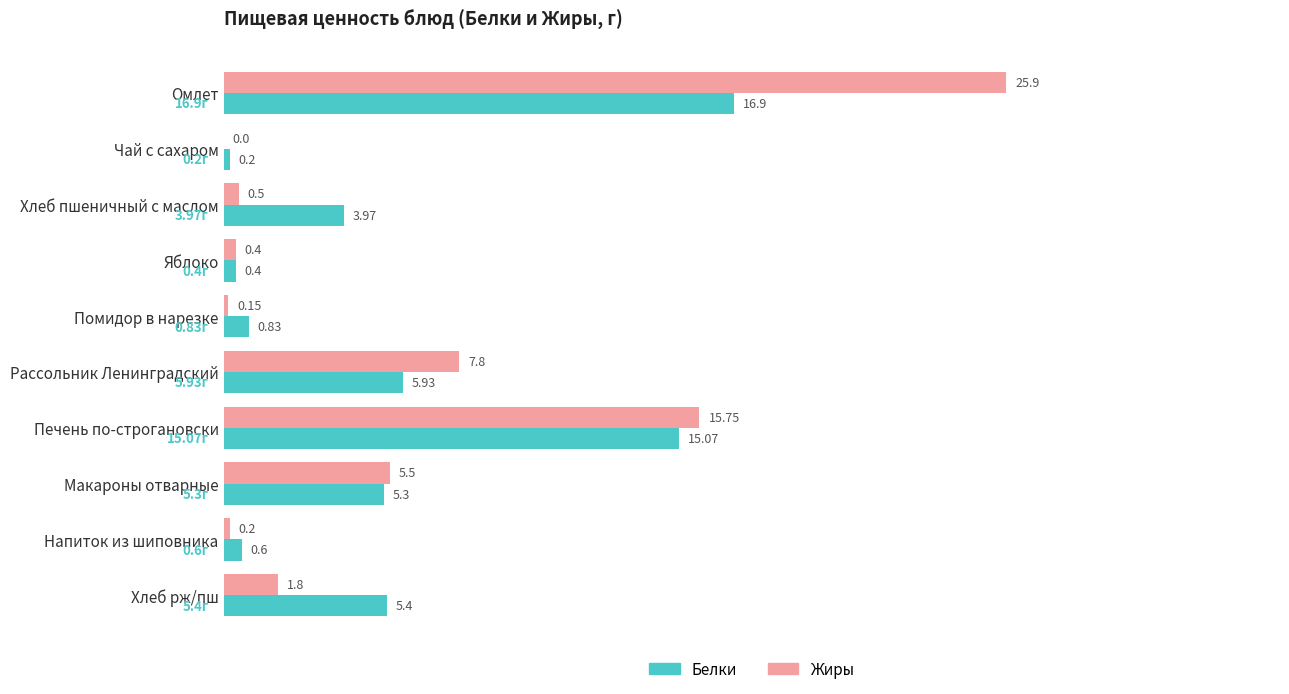

What is the sum of all Белки values?

54.6